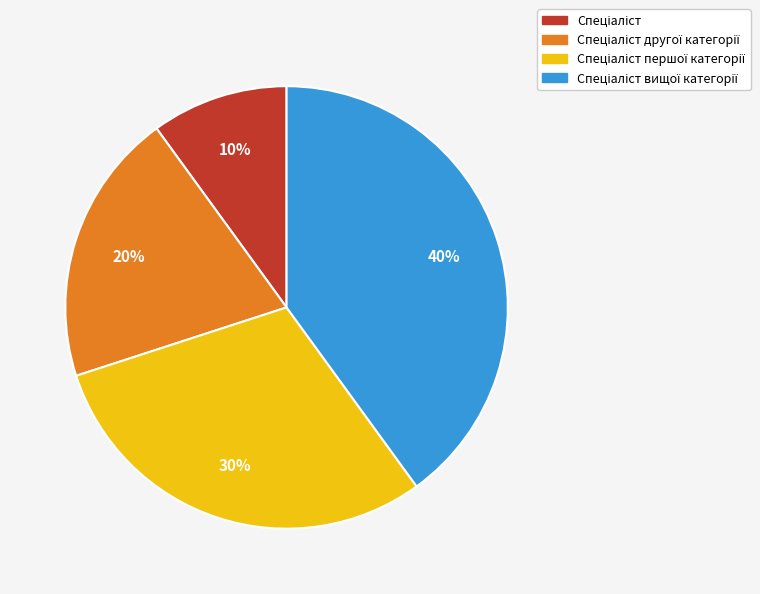

Does any single category account for the majority?

No